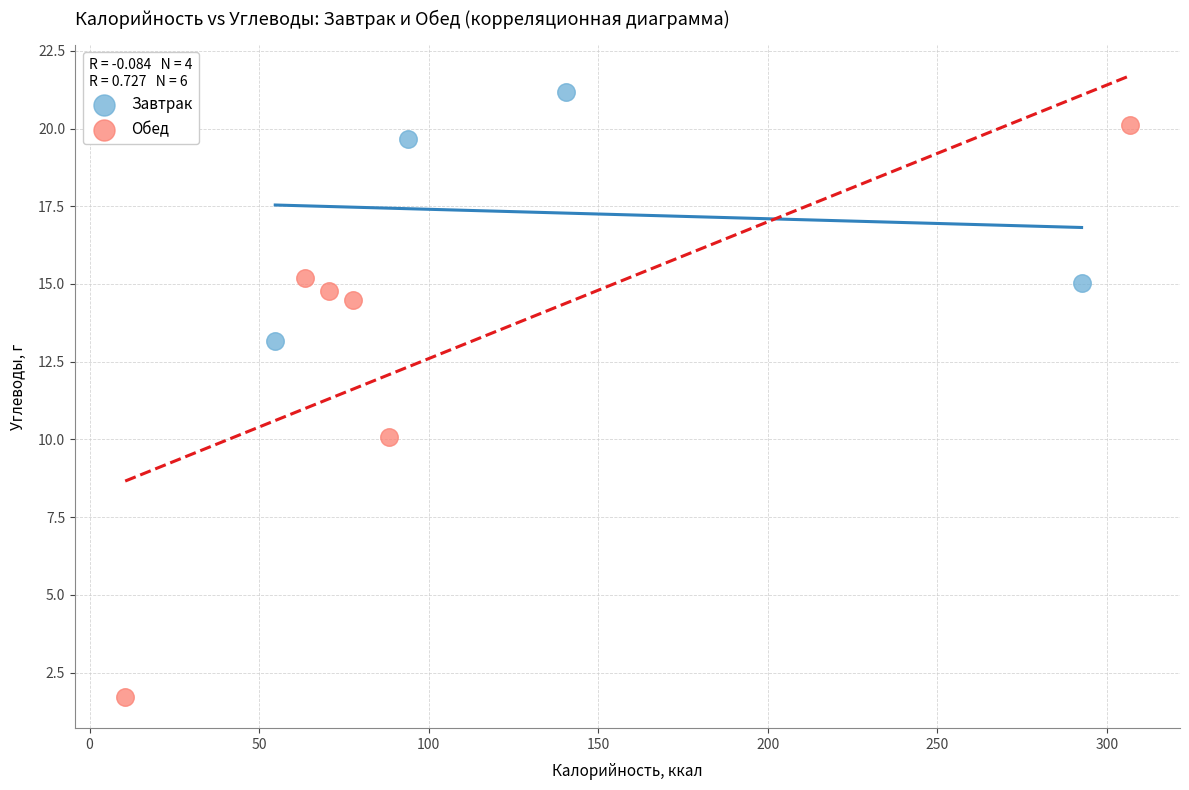

Which series contains the highest Y value?

Завтрак